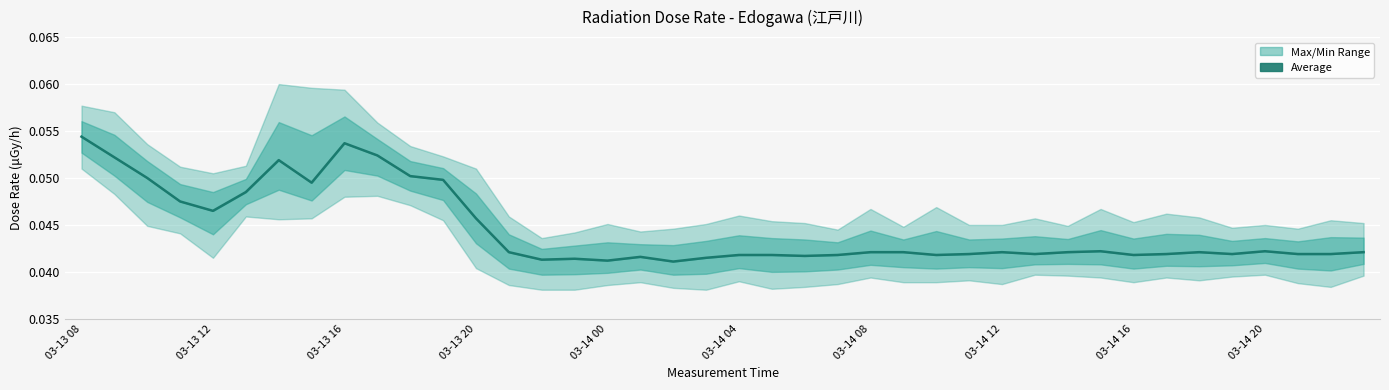

How many lines are shown in the chart?

1